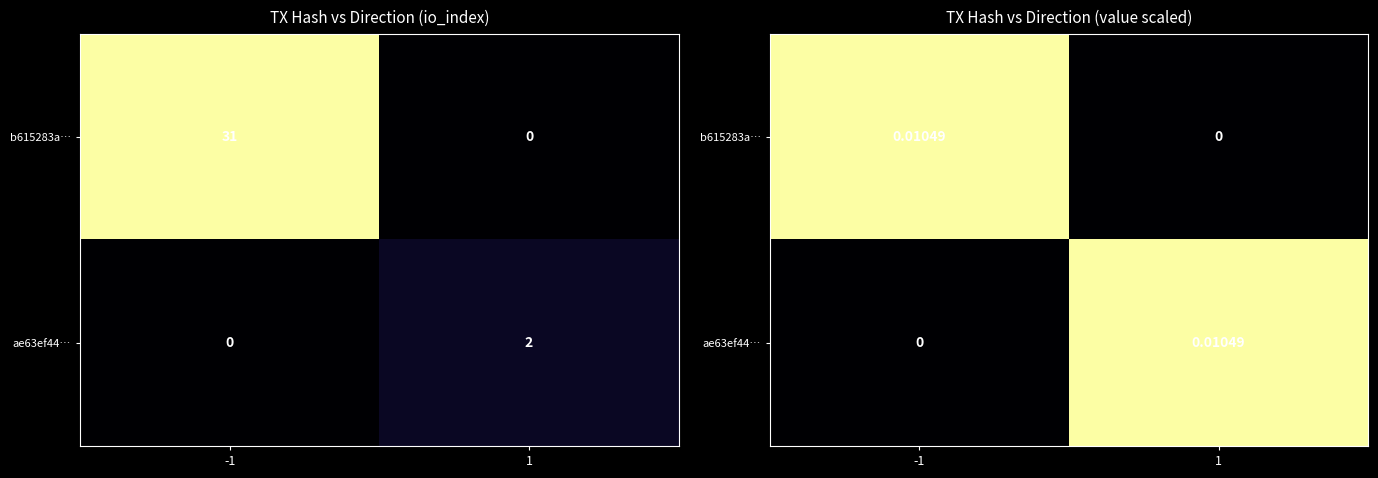

Is it true that ae63ef44… equals 0.0 at 1?

False